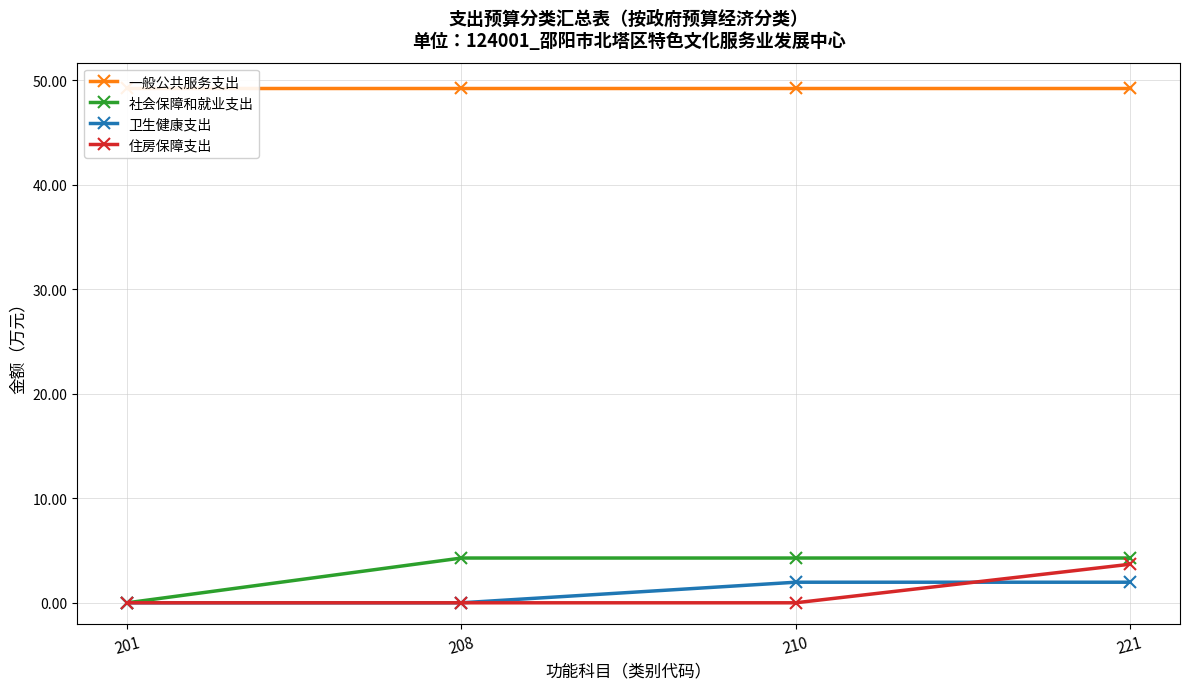

What is the spread (max minus min) of values at 221?

47.2